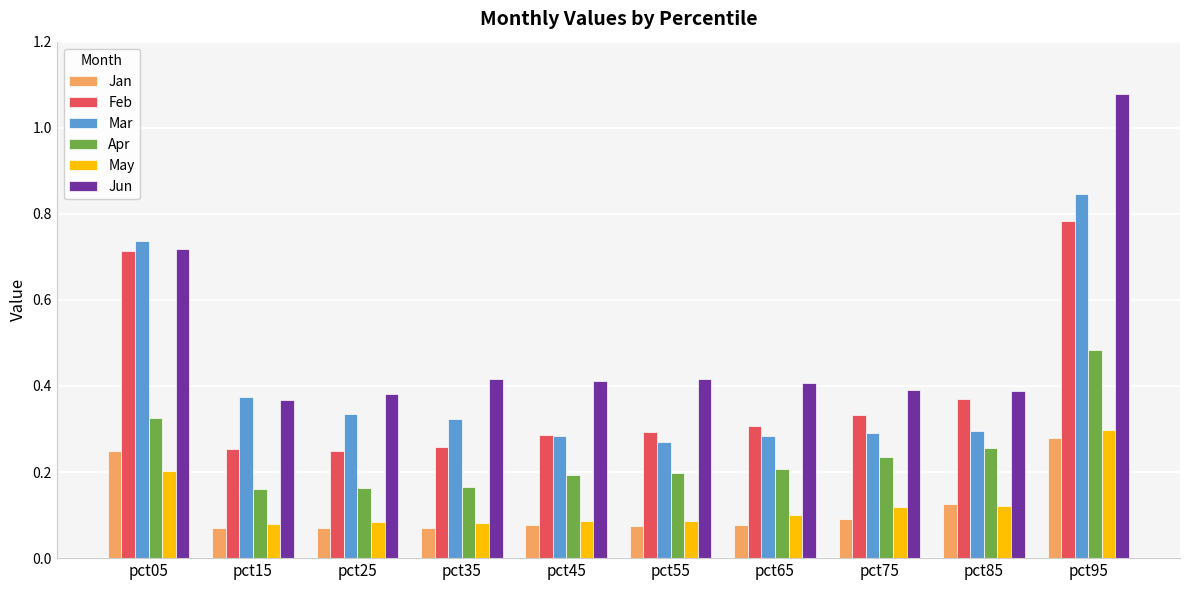

Is the value of May at pct85 greater than the value of Jun at pct65?

No